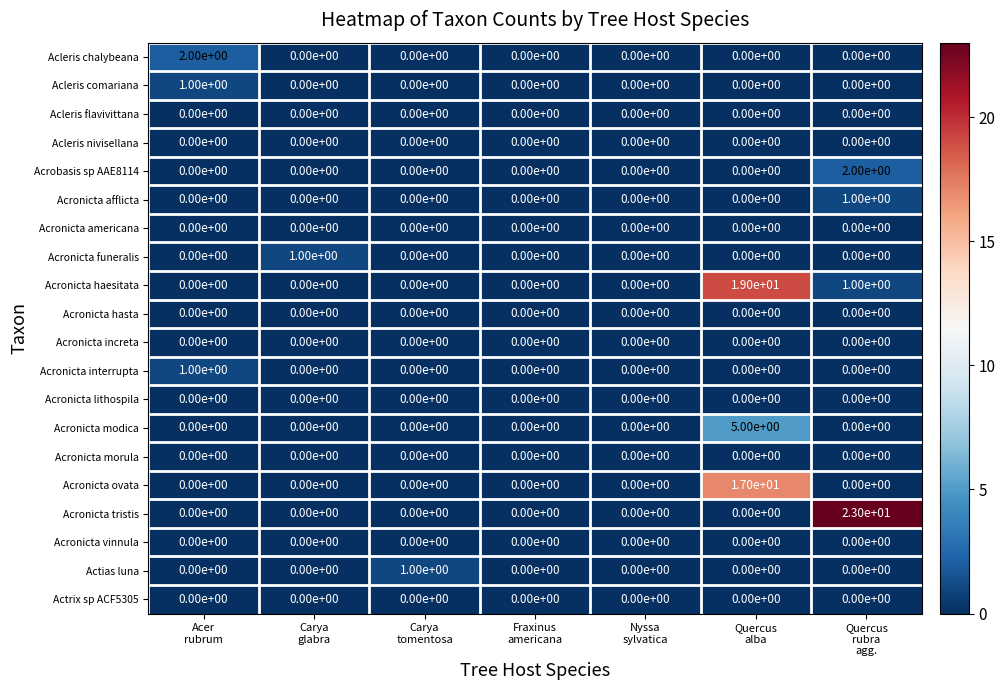

Which series has the largest total across all categories?

Acronicta tristis